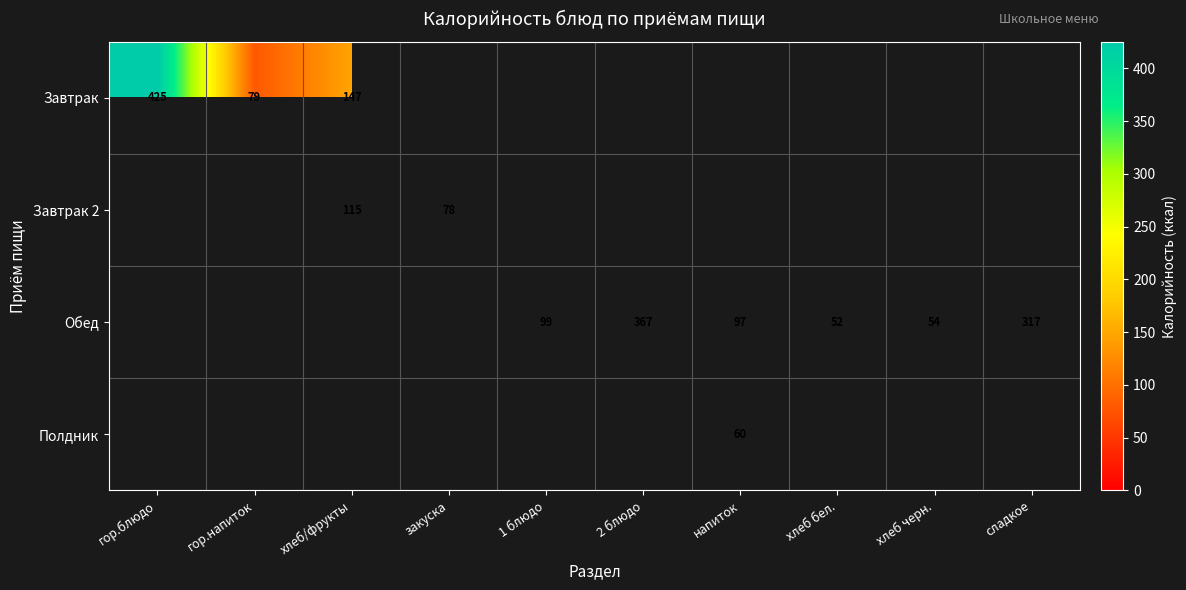

Read the Завтрак value at хлеб/фрукты.

147.0